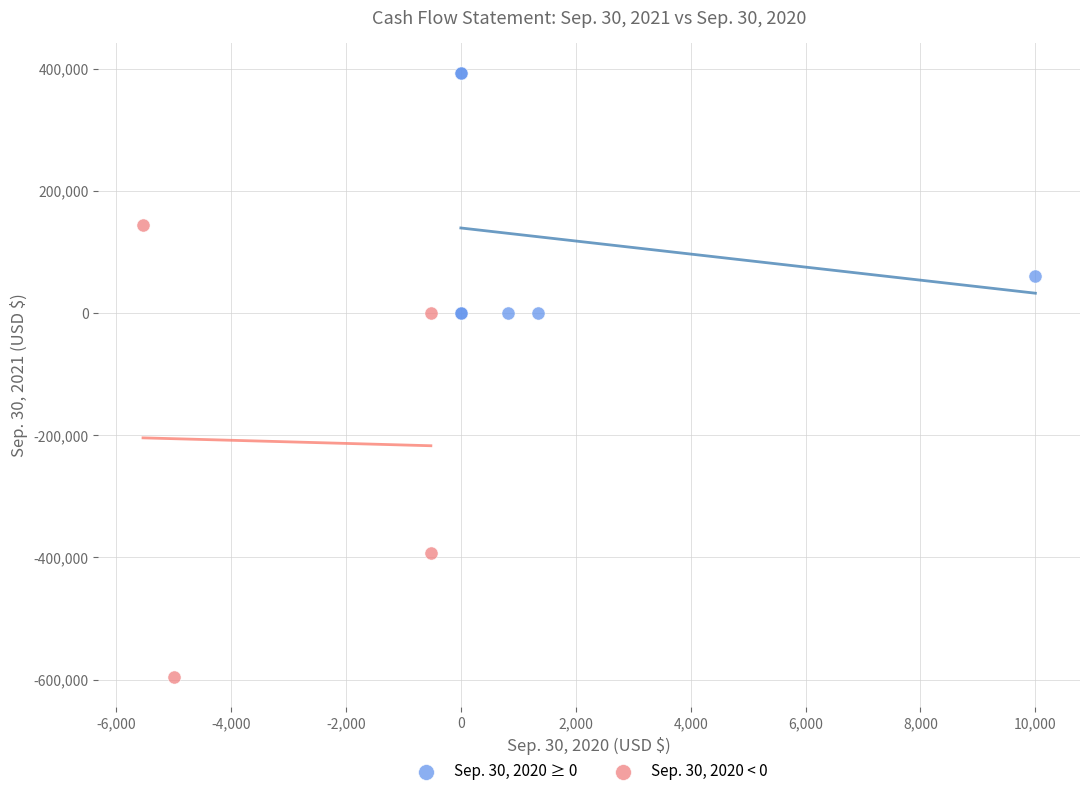

Which series contains the highest Y value?

Sep. 30, 2020 ≥ 0